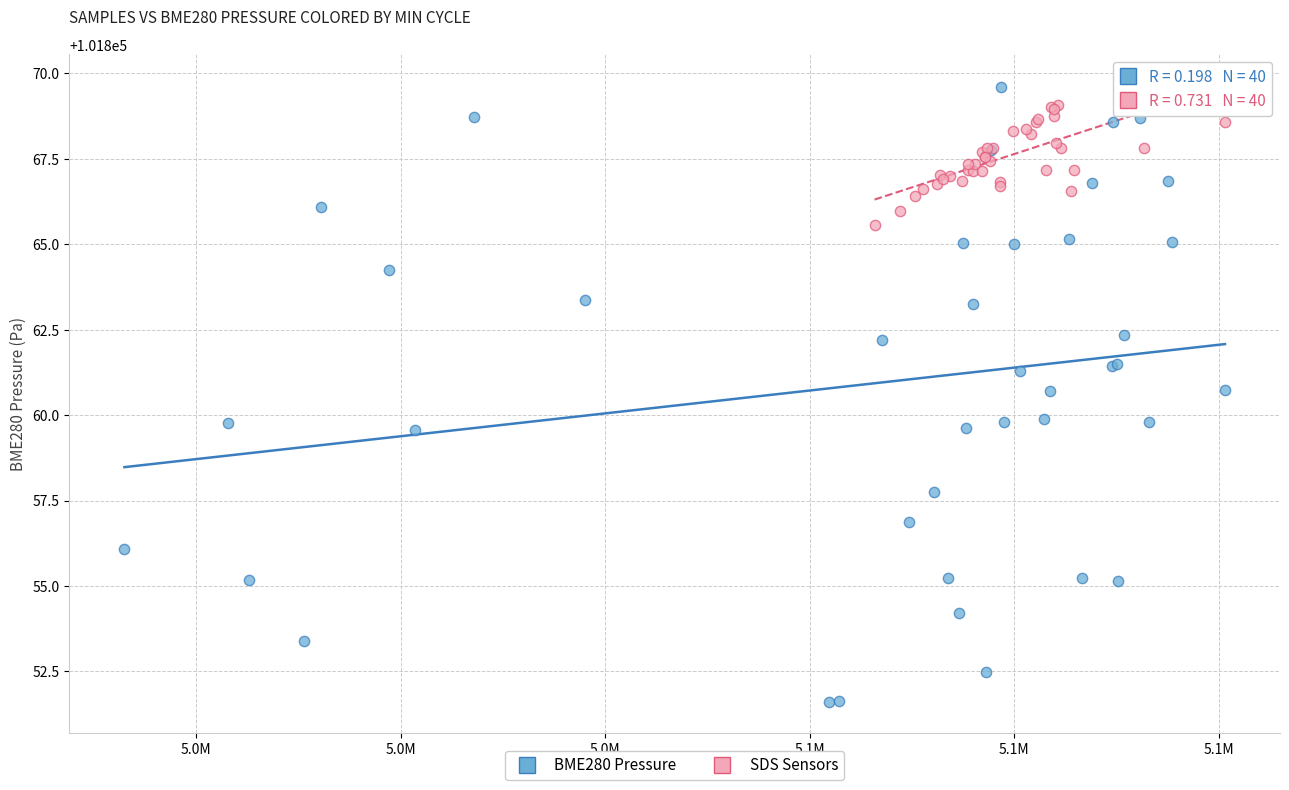

Which series has the largest Y range (max minus min)?

BME280 Pressure